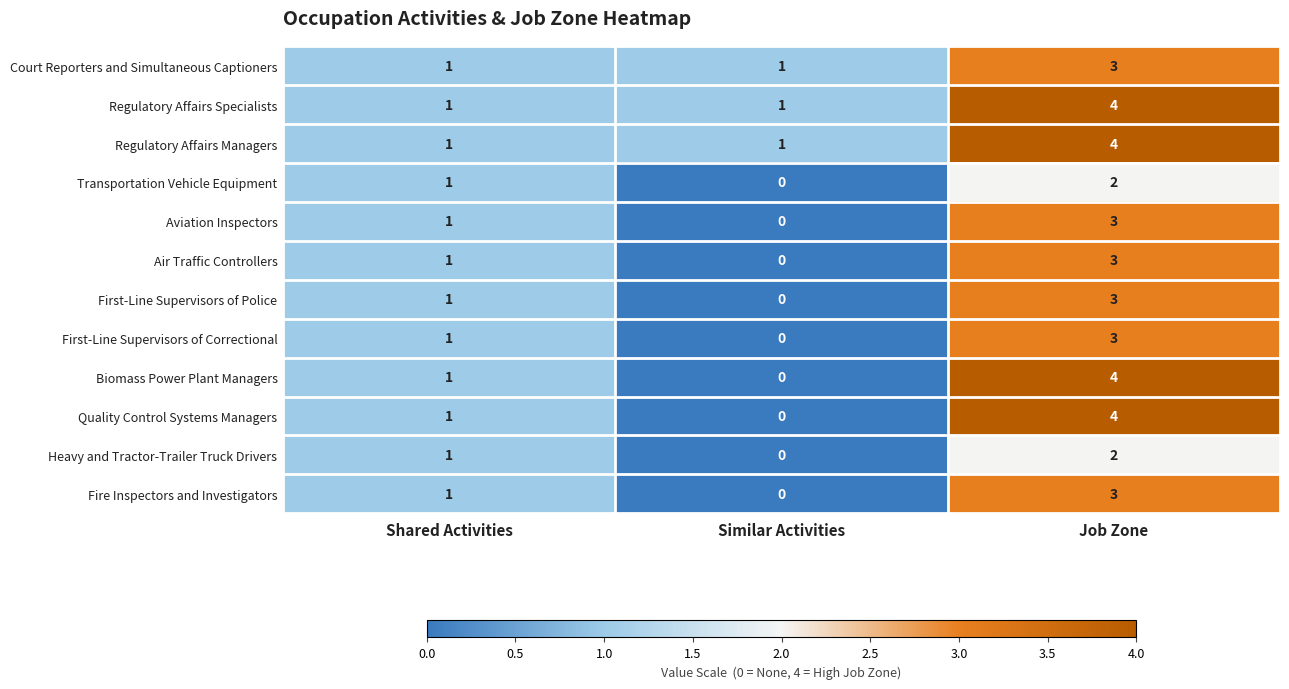

Count the number of categories in the chart.

3